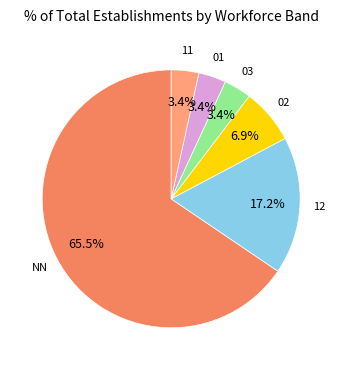

Is there any slice that represents more than half of the pie?

Yes